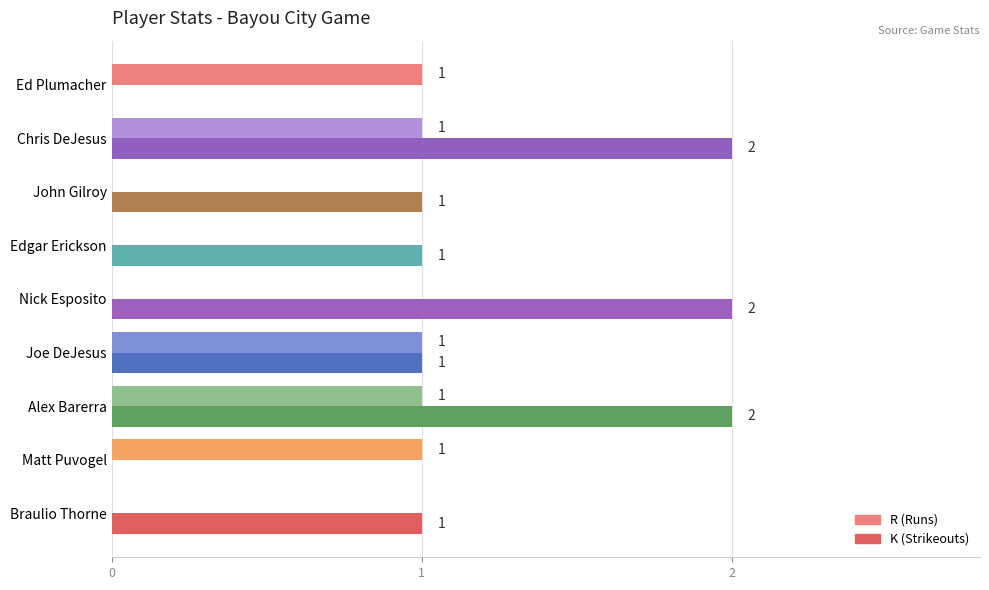

What is the total value across all series at Chris DeJesus?

3